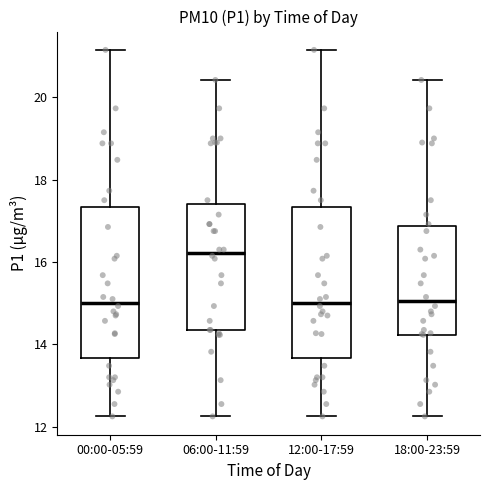

Where is the upper edge of the box for 06:00-11:59 on the y-axis? The values are not printed on the chart, so give them approximately, as read against the axis.

17.4